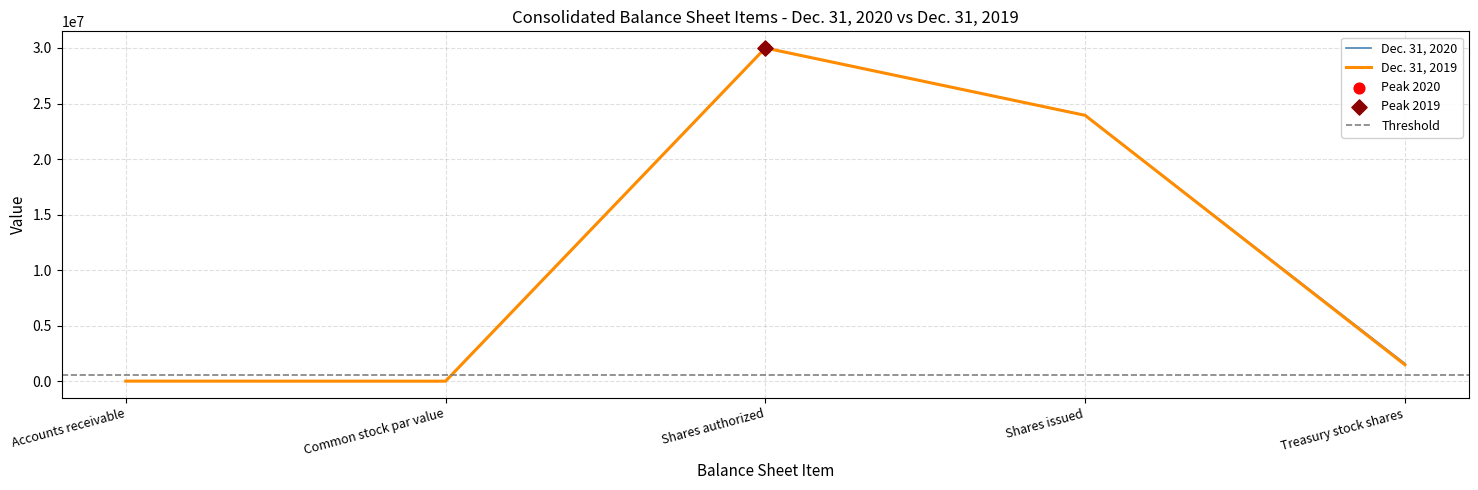

At how many categories does at least one series exceed 25816128?

1